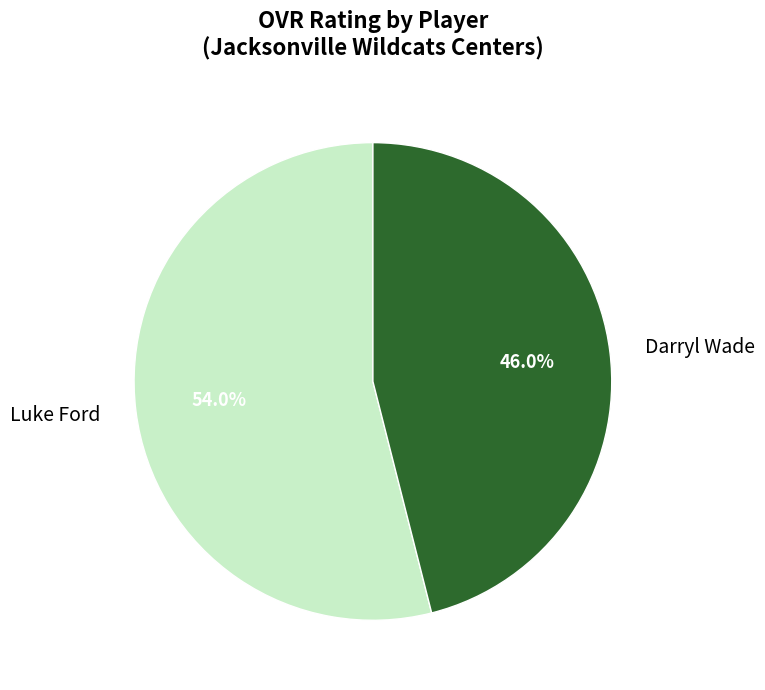

Count the number of slices in the pie.

2